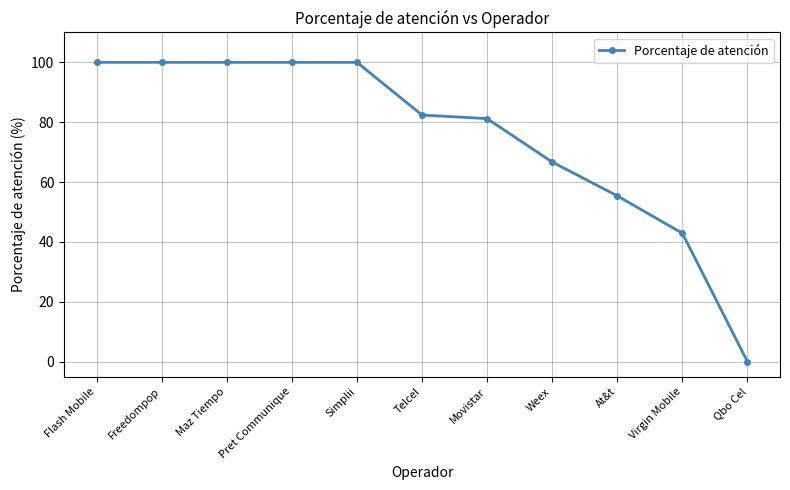

What is the label of the 9th point from the right?

Maz Tiempo